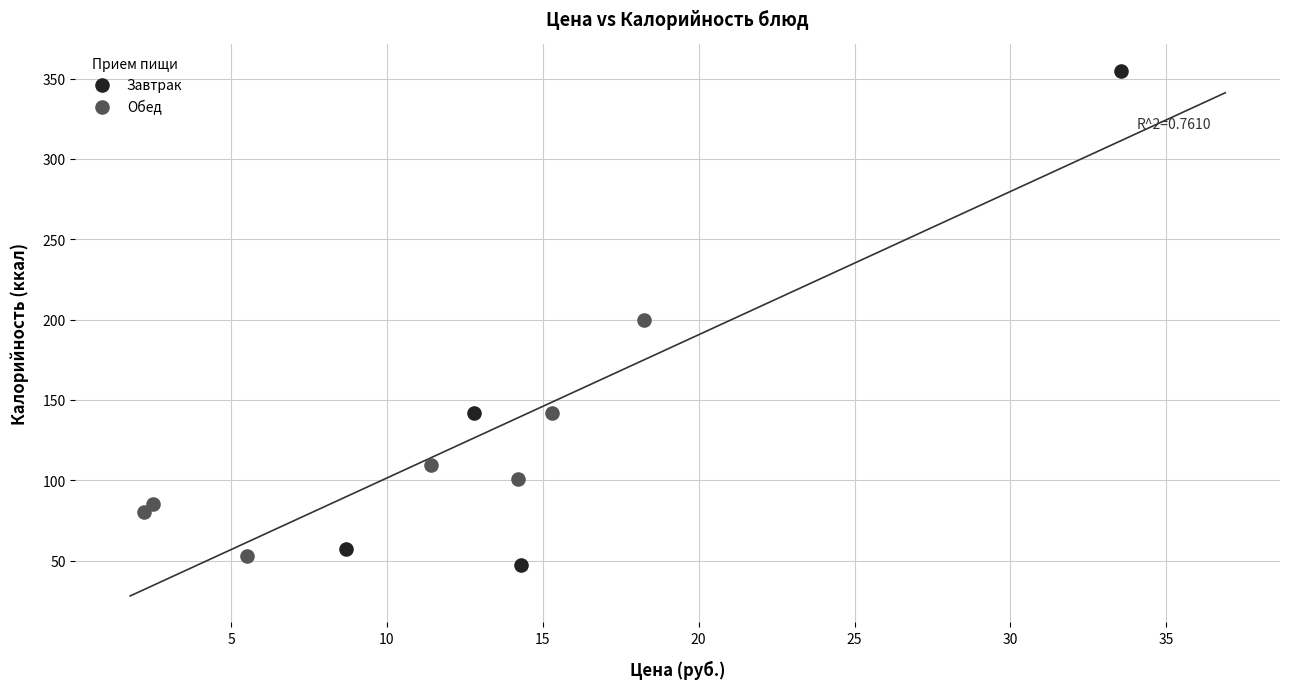

Which series contains the highest Y value?

Завтрак